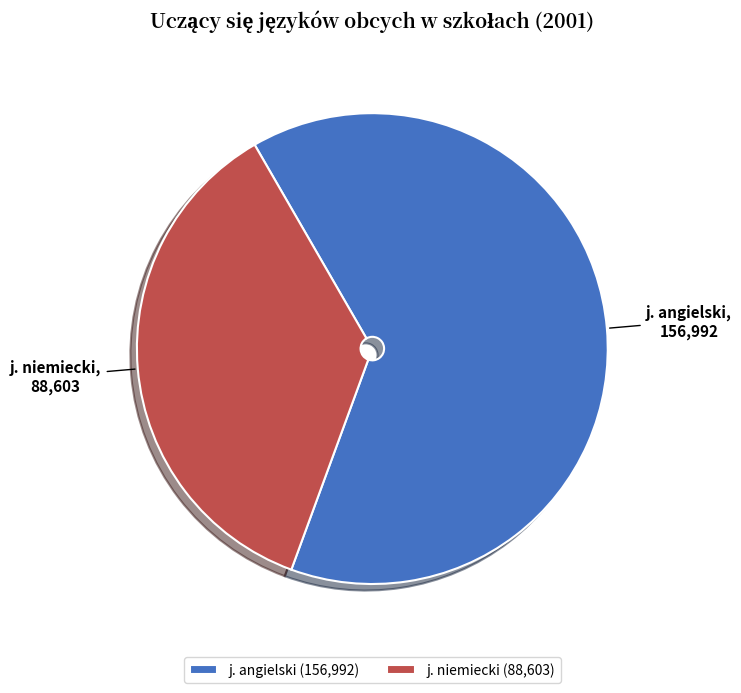

Between j. niemiecki and j. angielski, which is larger?

j. angielski